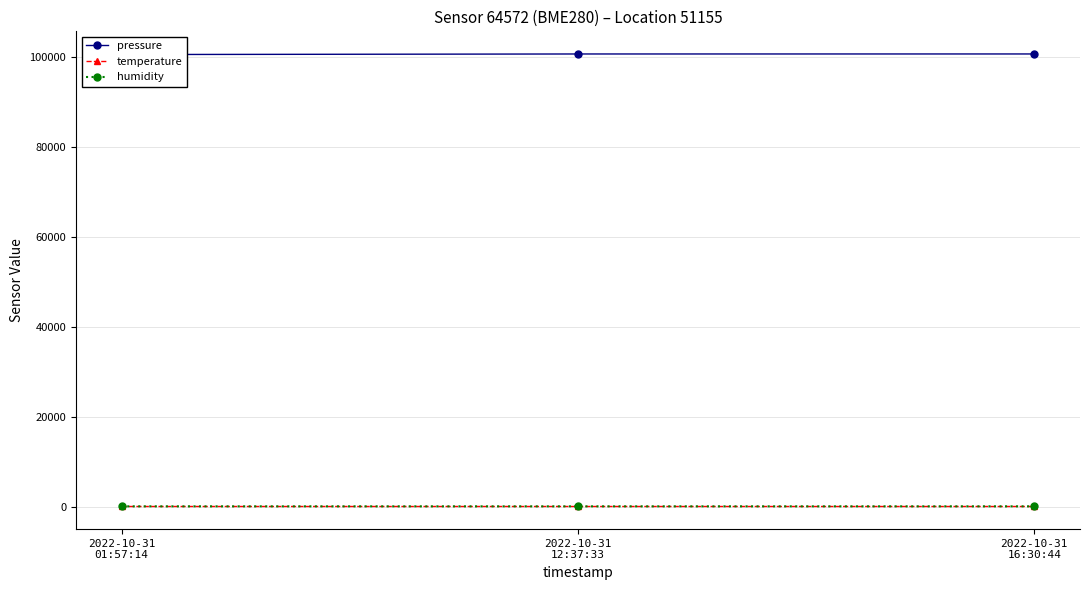

The humidity series shows 50.0 at 2022-10-31
01:57:14. True or false?

True